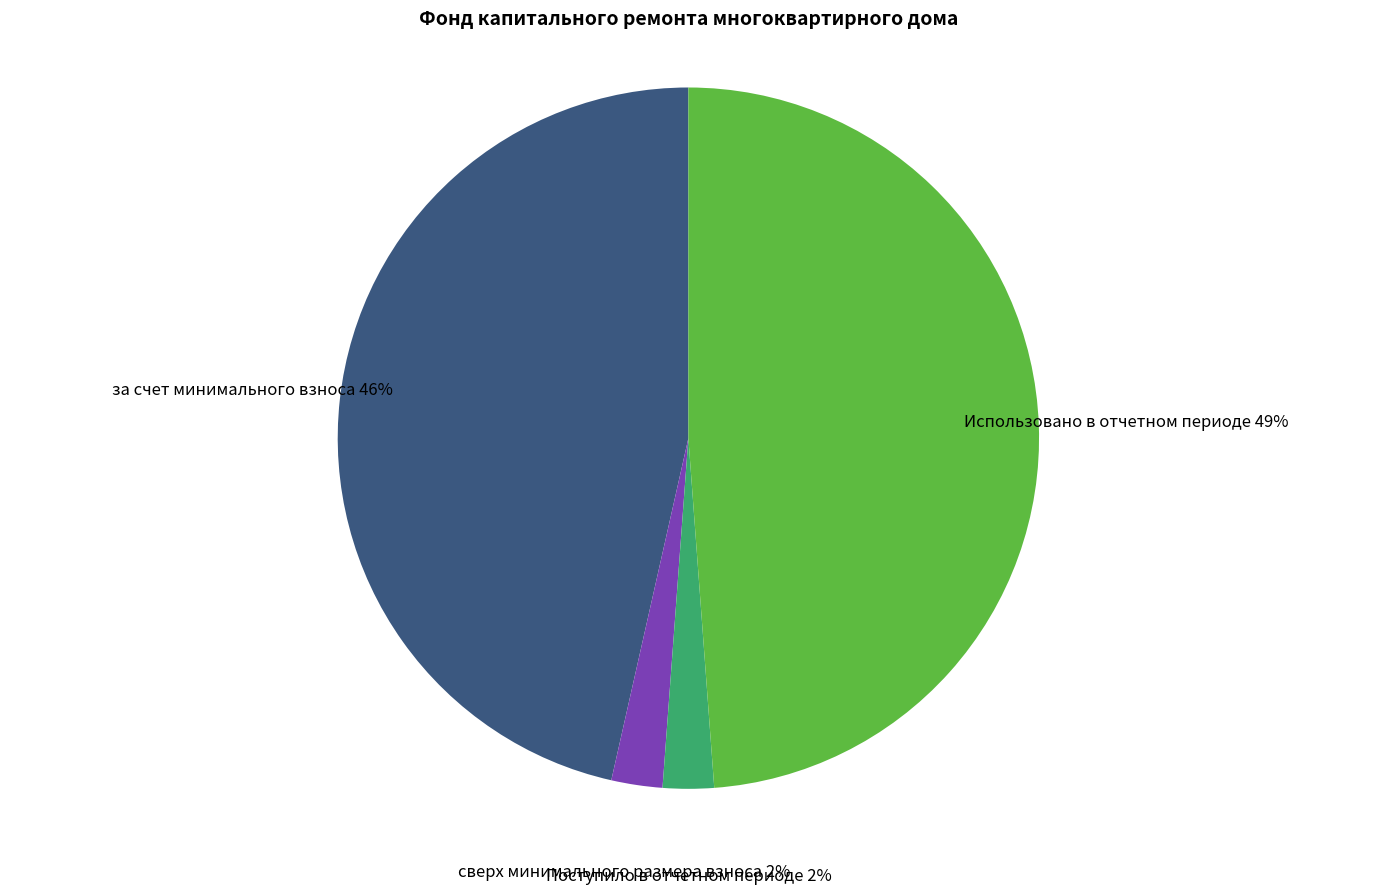

Which has a higher value, за счет минимального взноса or Использовано в отчетном периоде?

Использовано в отчетном периоде